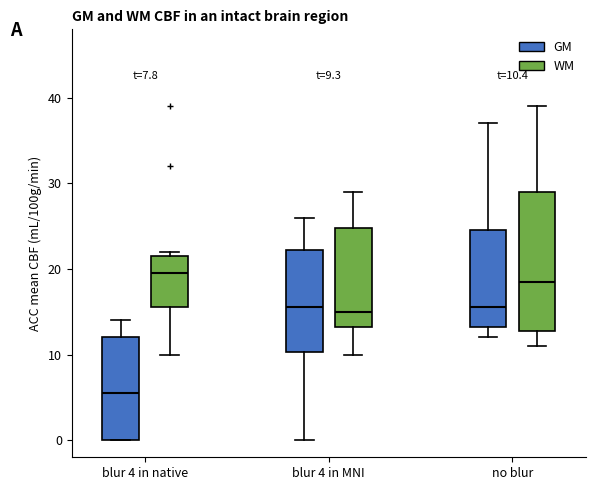

Which box has the highest median line?

blur 4 in native (WM)